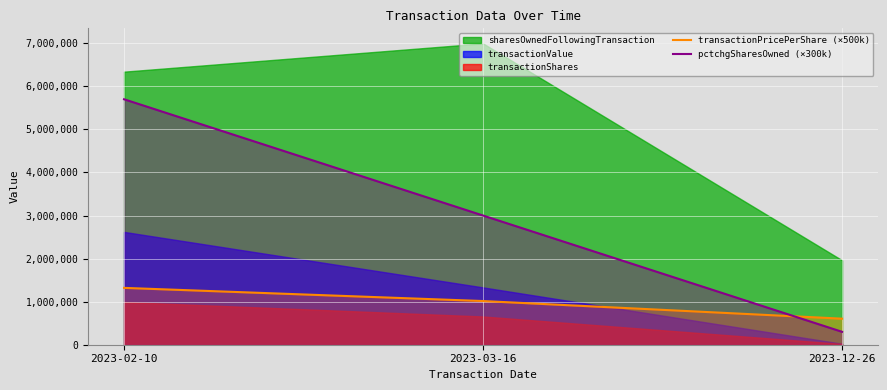

Which has a higher value, 2023-12-26 or 2023-02-10?

2023-02-10